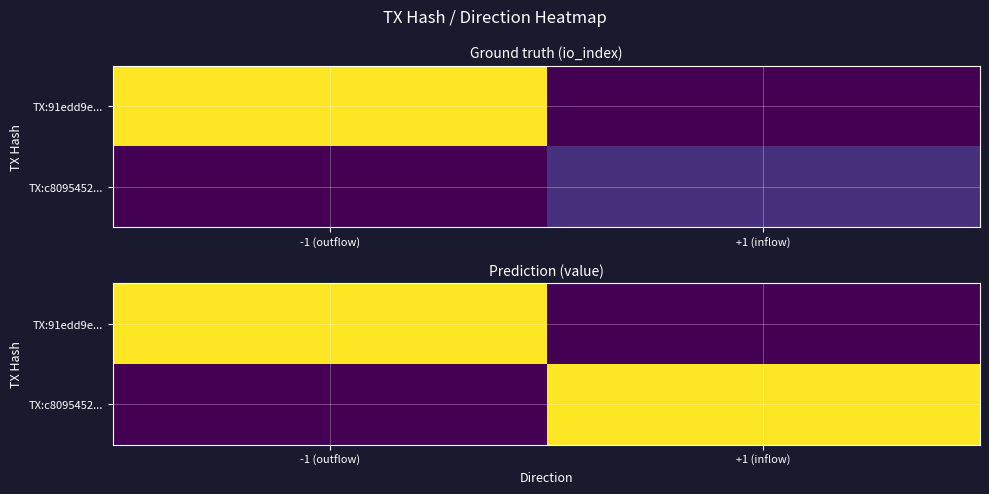

At which label does TX:c8095452... reach its minimum?

-1 (outflow)